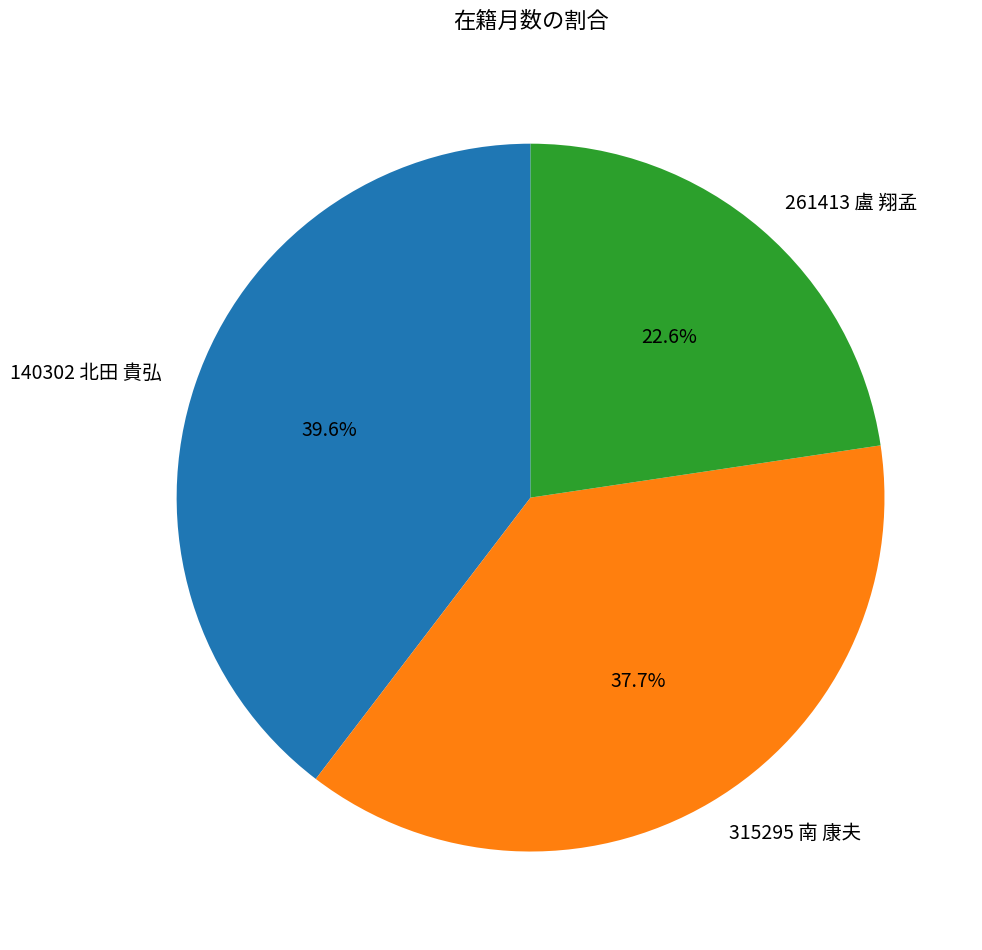

What is the largest slice in the pie chart?

140302 北田 貴弘